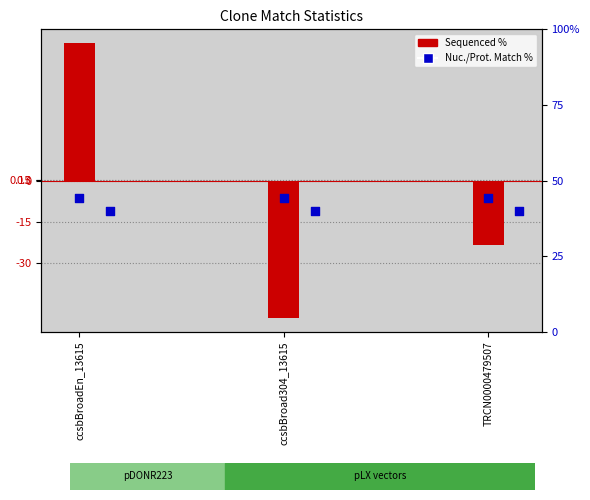

At how many categories does at least one series exceed 26?

3